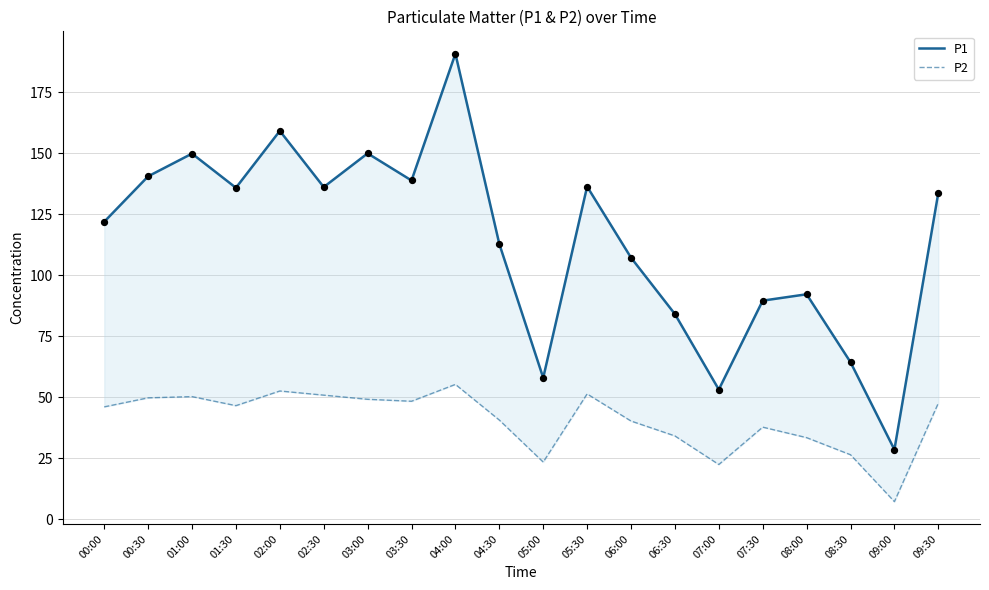

Which series has the largest total across all categories?

P1